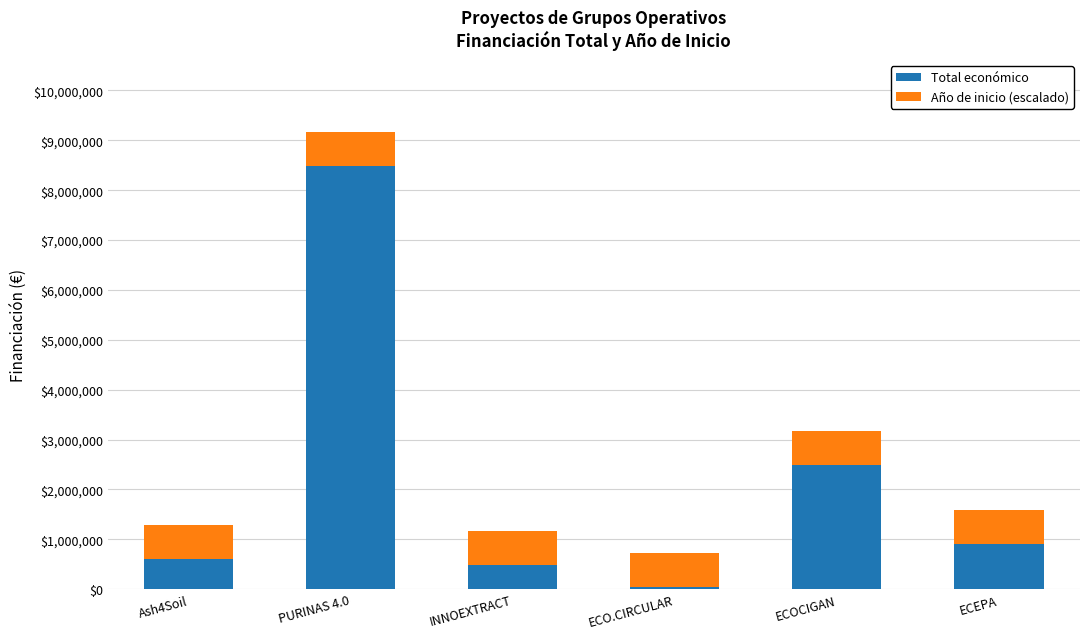

At which category is the sum across all series the highest?

PURINAS 4.0